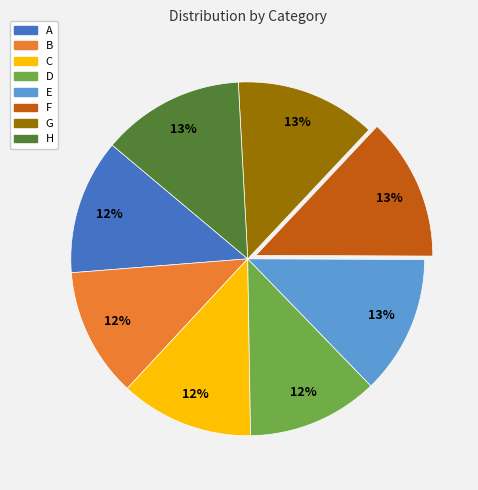

To the nearest percent, what is the difference between the B and E slice percentages?

1%